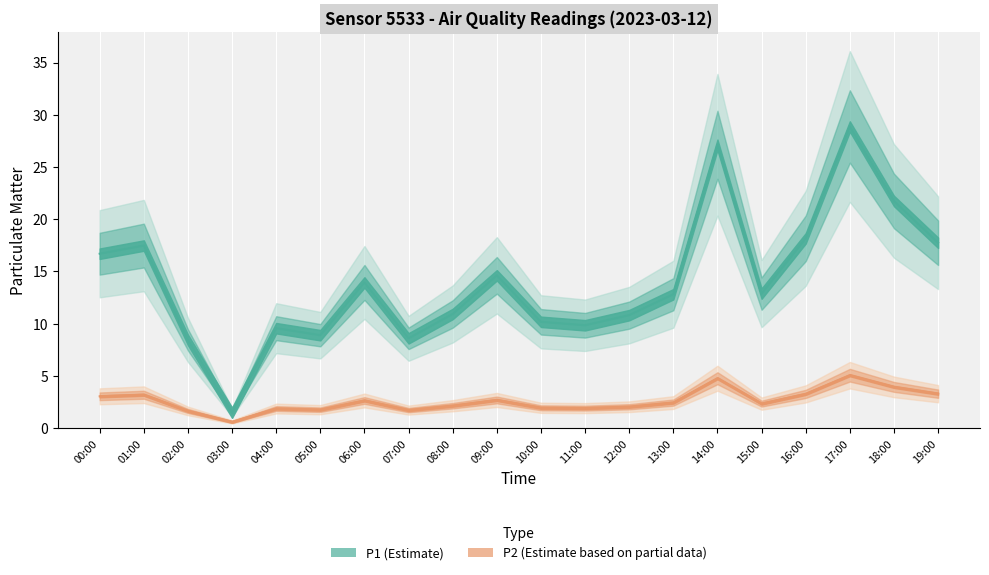

Which series has the largest total across all categories?

P1 (Estimate)